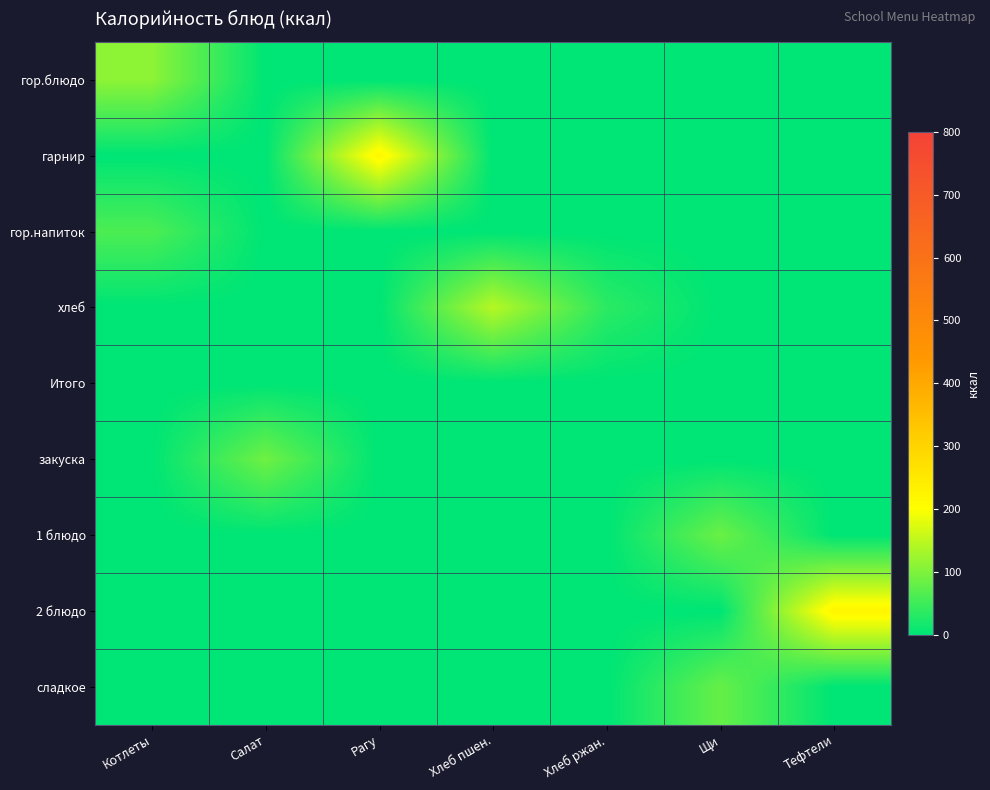

At which category is the sum across all series the highest?

Тефтели